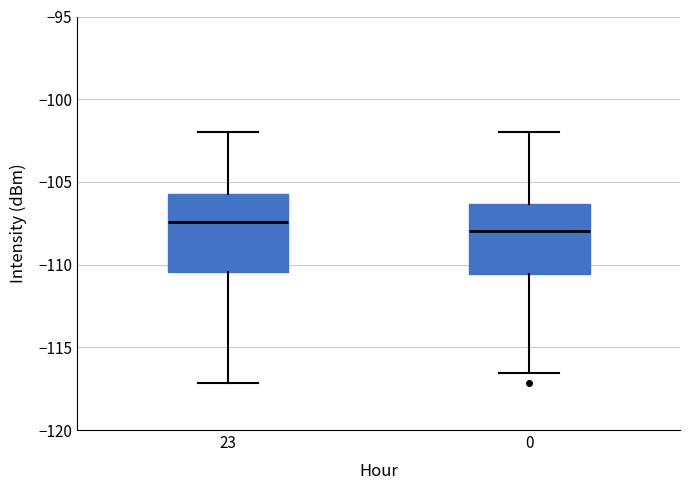

Where is the upper edge of the box at x = 23 on the y-axis? The values are not printed on the chart, so give them approximately, as read against the axis.

-105.5